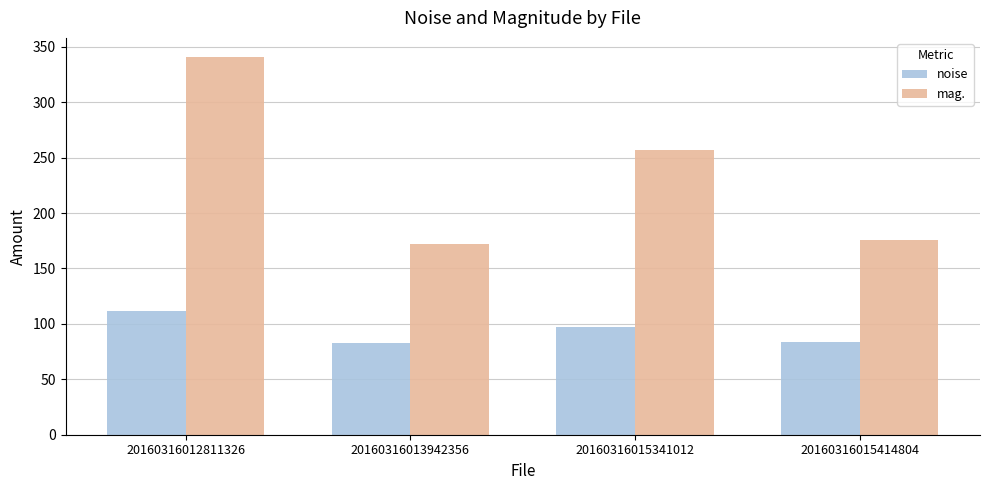

What is the greatest value displayed?

341.0